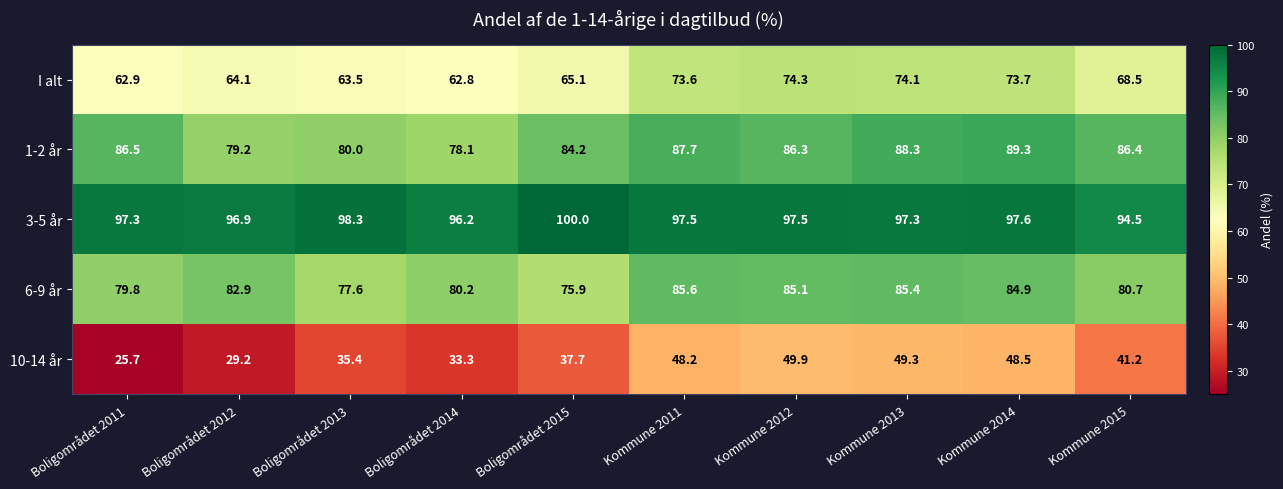

Between Boligområdet 2011 and Kommune 2013, which series saw the biggest shift?

10-14 år